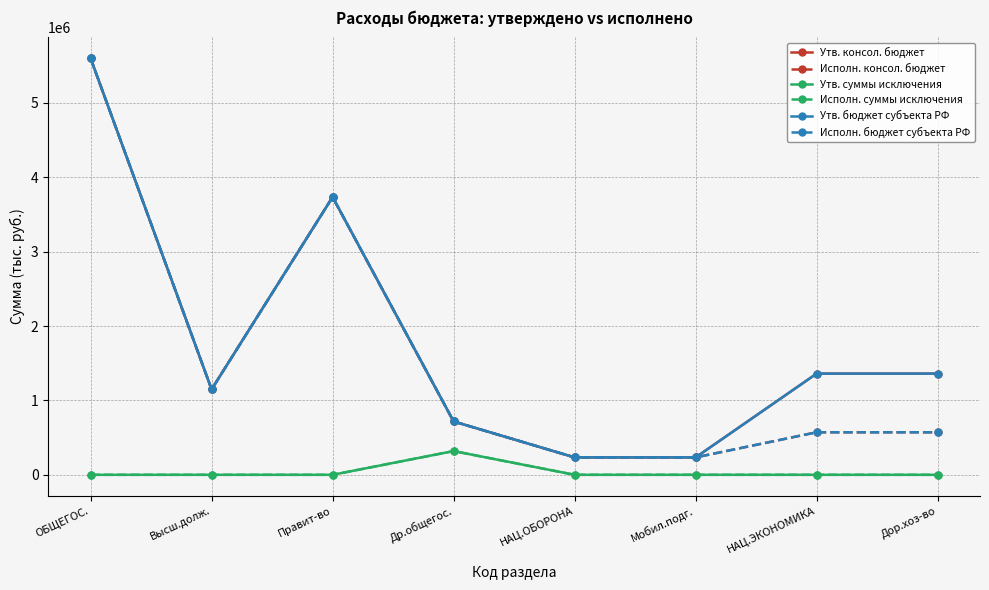

Does the chart have visible grid lines?

Yes